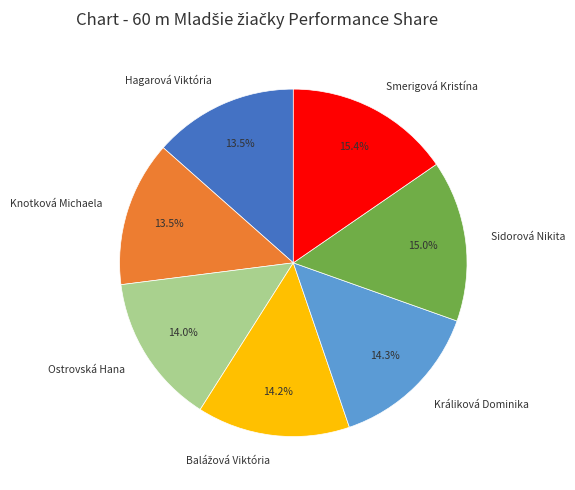

True or false: Králiková Dominika accounts for 14% of the total.

True